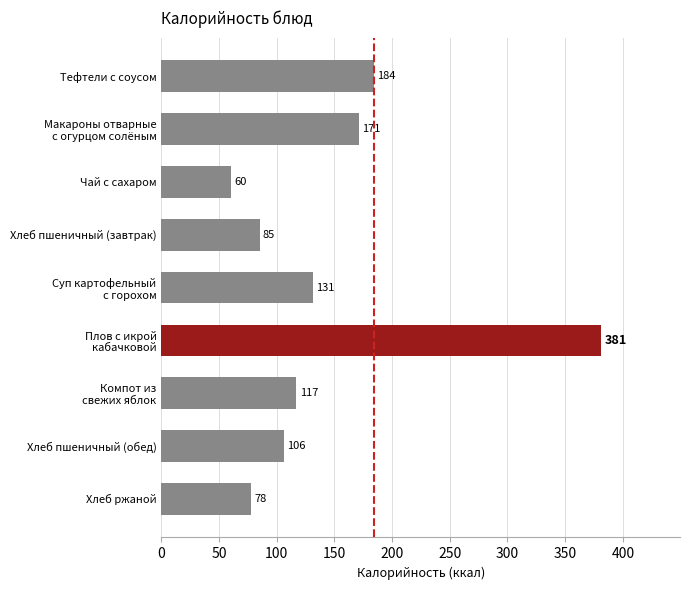

The value at Хлеб ржаной is 78. True or false?

True